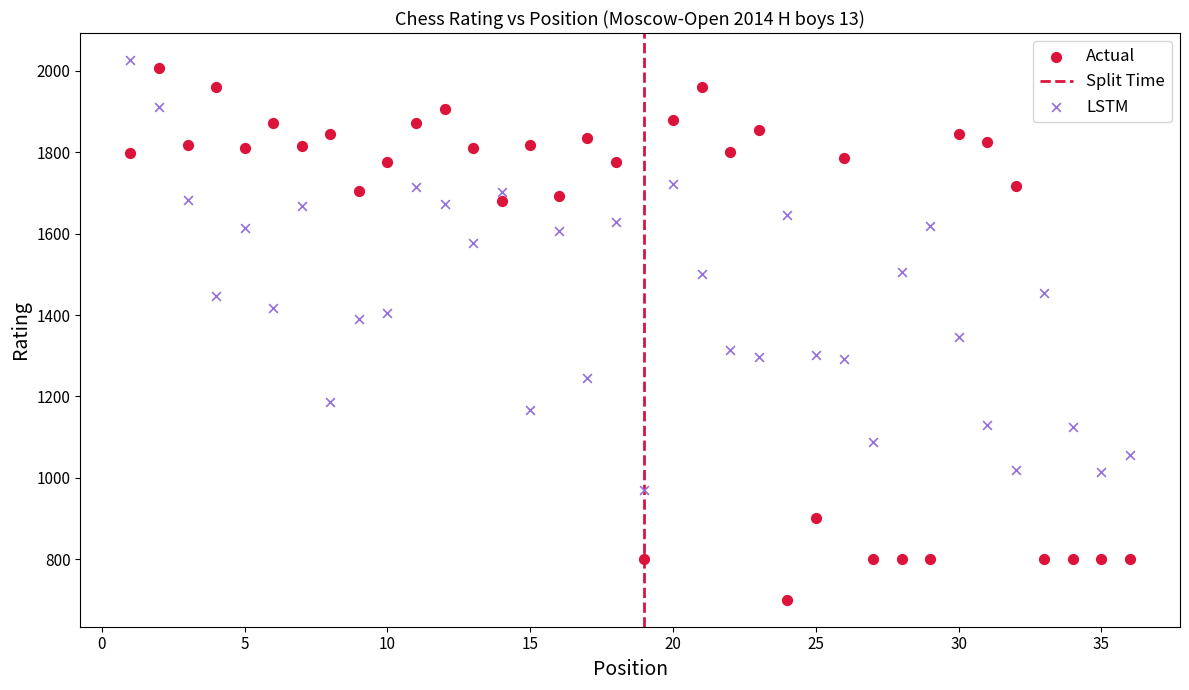

Which series contains the lowest Y value?

Actual